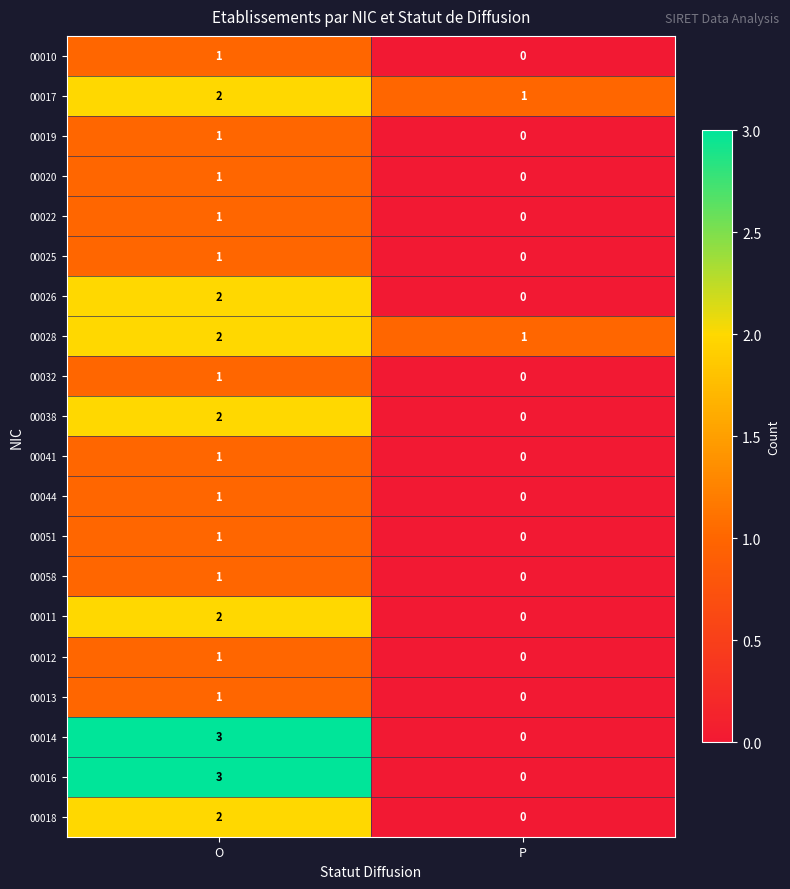

True or false: 00058 has a value of 1 at O.

True